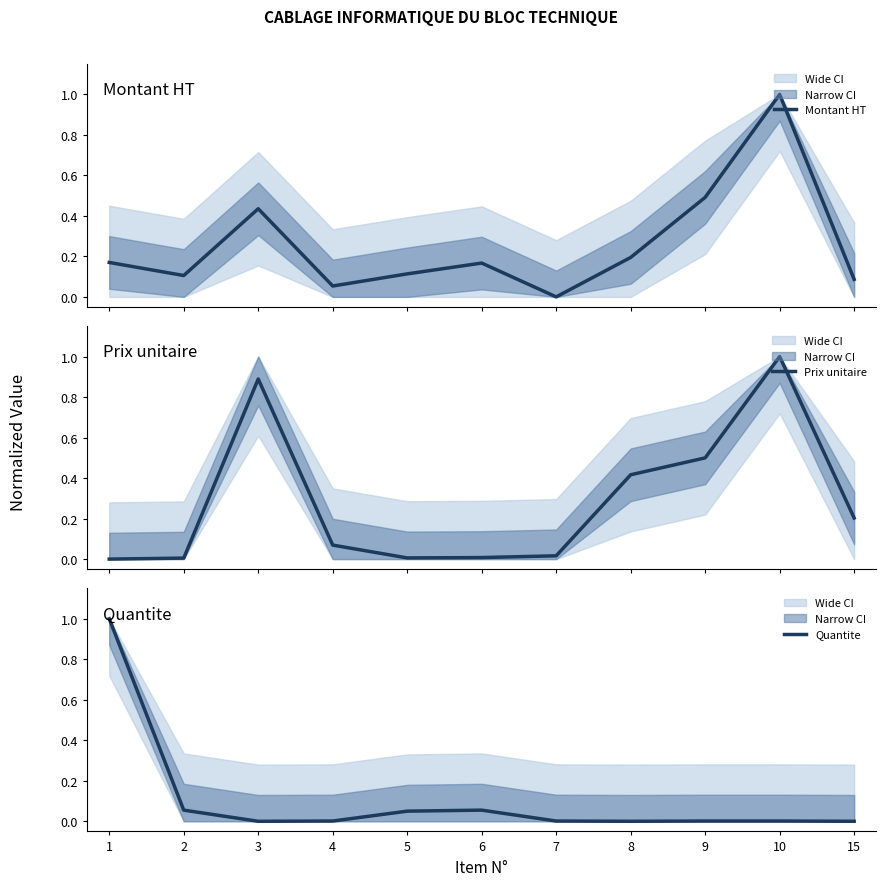

What are all the series names shown in the legend?

Montant HT, Prix unitaire, Quantite